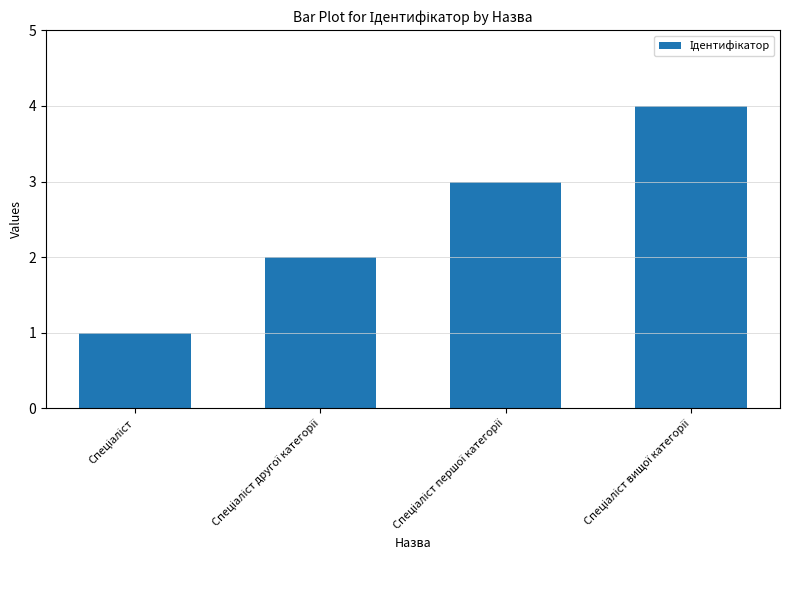

What is the greatest value displayed?

4